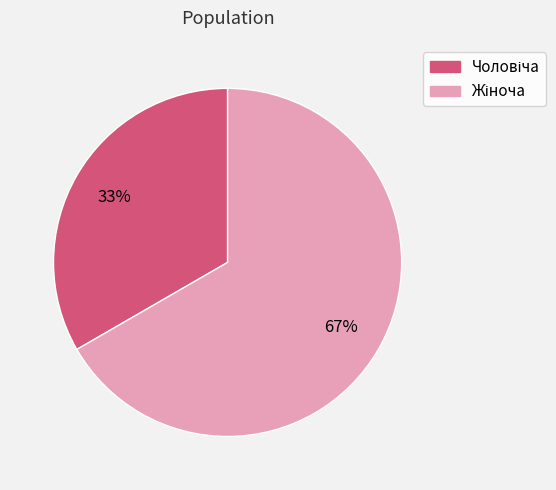

Does any single category account for the majority?

Yes